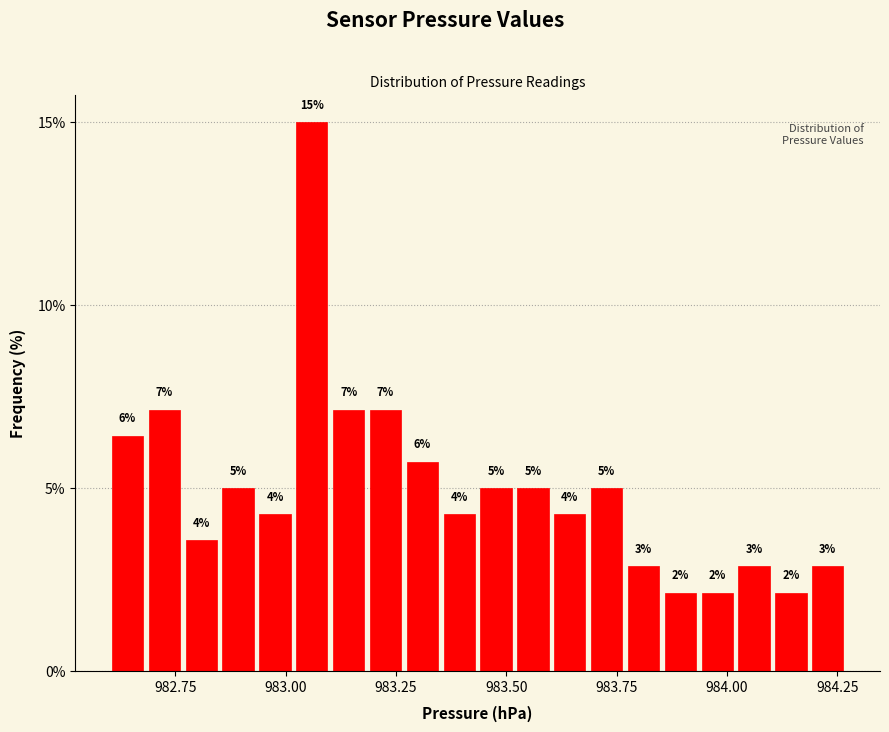

Around what value on the x-axis is the tallest bar? Give the approximate position of its centre, as read against the axis.

983.05